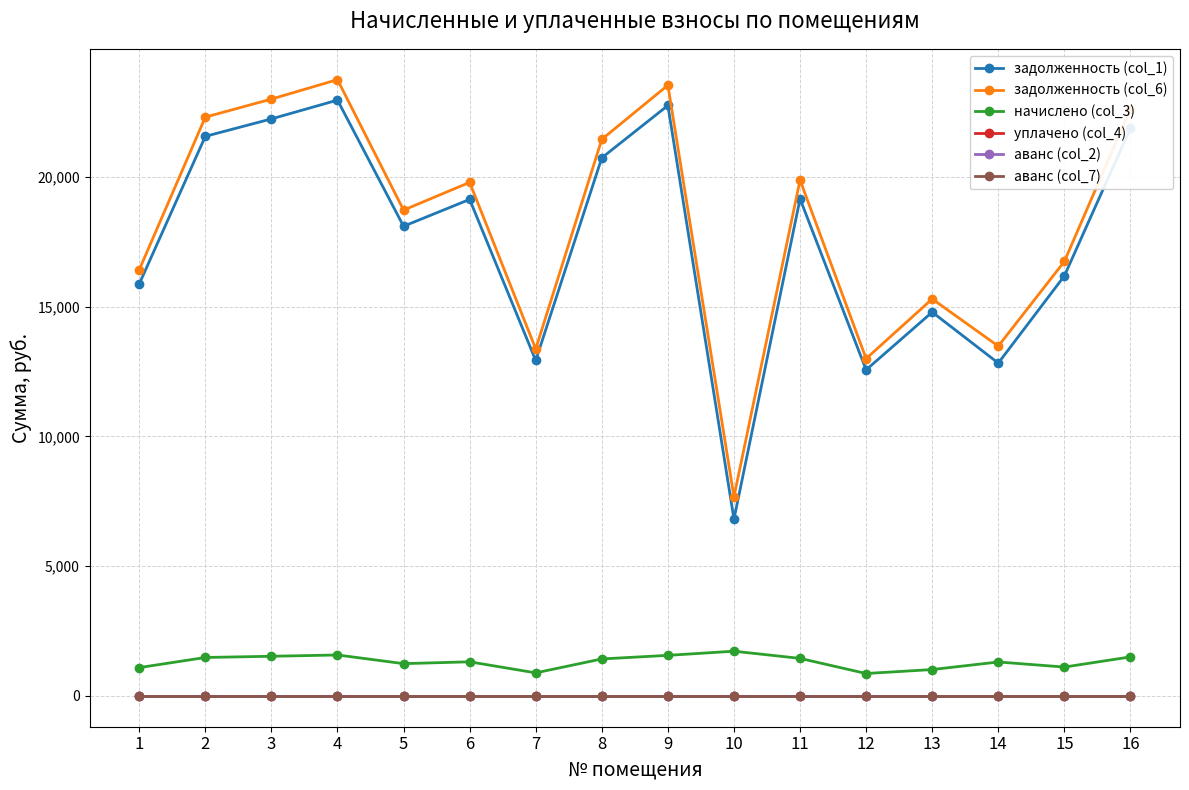

What is the approximate value of задолженность (col_6) at 12?

12996.6